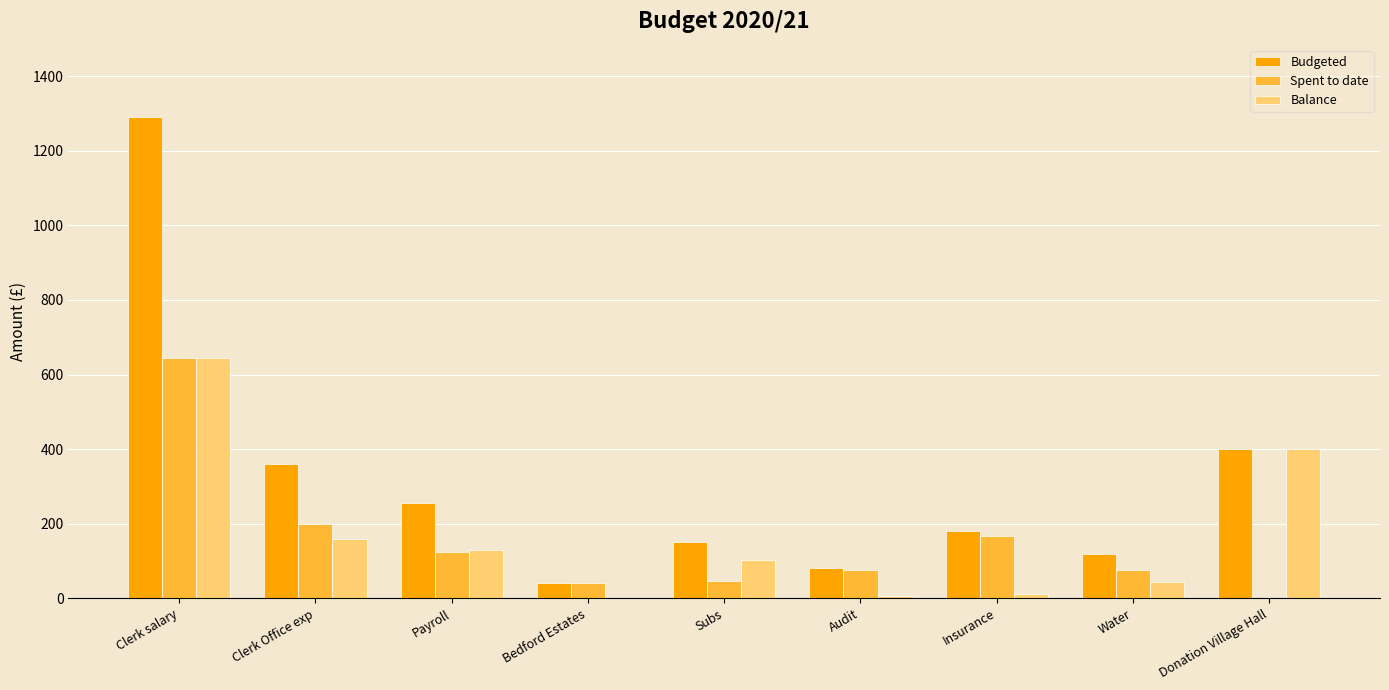

Which series has the largest total across all categories?

Budgeted